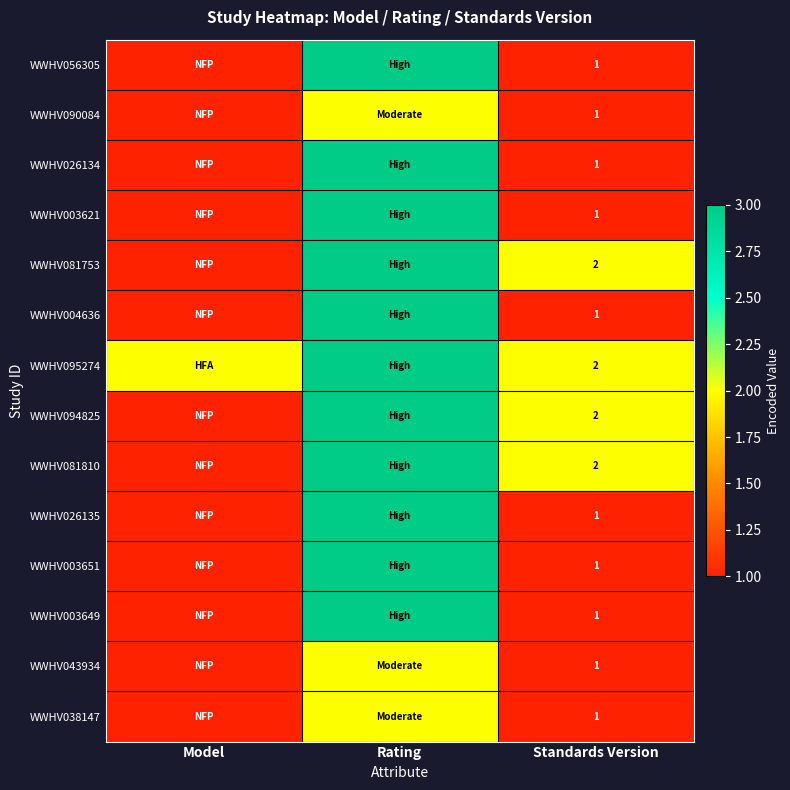

Count the number of data series in this chart.

14